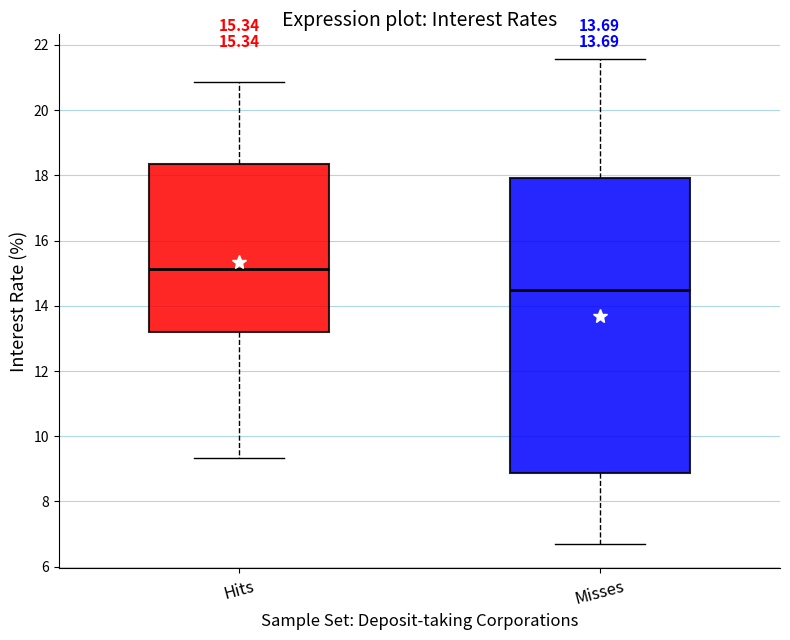

Which box has the highest median line?

Hits